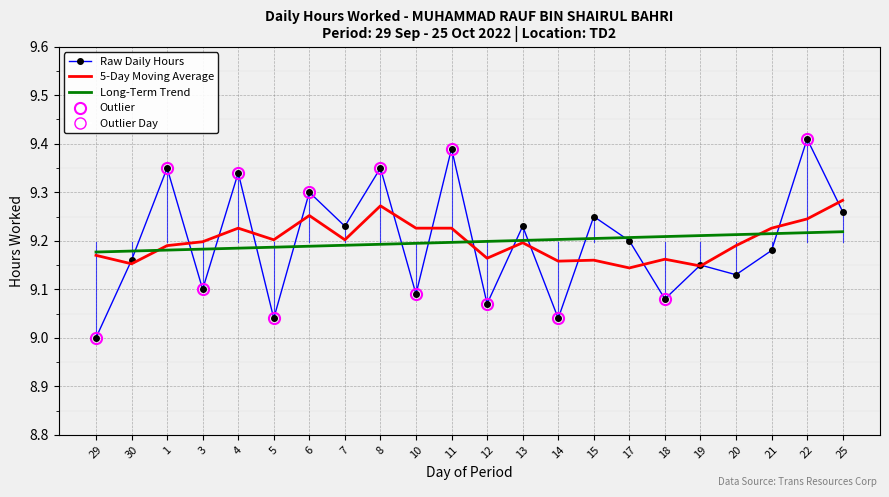

Reading left to right, extract all data points from this chart.

Raw Daily Hours: 29=9.0	30=9.2	1=9.3	3=9.1	4=9.3	5=9.0	6=9.3	7=9.2	8=9.3	10=9.1	11=9.4	12=9.1	13=9.2	14=9.0	15=9.2	17=9.2	18=9.1	19=9.2	20=9.1	21=9.2	22=9.4	25=9.3
5-Day Moving Average: 29=9.2	30=9.2	1=9.2	3=9.2	4=9.2	5=9.2	6=9.3	7=9.2	8=9.3	10=9.2	11=9.2	12=9.2	13=9.2	14=9.2	15=9.2	17=9.1	18=9.2	19=9.1	20=9.2	21=9.2	22=9.2	25=9.3
Long-Term Trend: 29=9.2	30=9.2	1=9.2	3=9.2	4=9.2	5=9.2	6=9.2	7=9.2	8=9.2	10=9.2	11=9.2	12=9.2	13=9.2	14=9.2	15=9.2	17=9.2	18=9.2	19=9.2	20=9.2	21=9.2	22=9.2	25=9.2